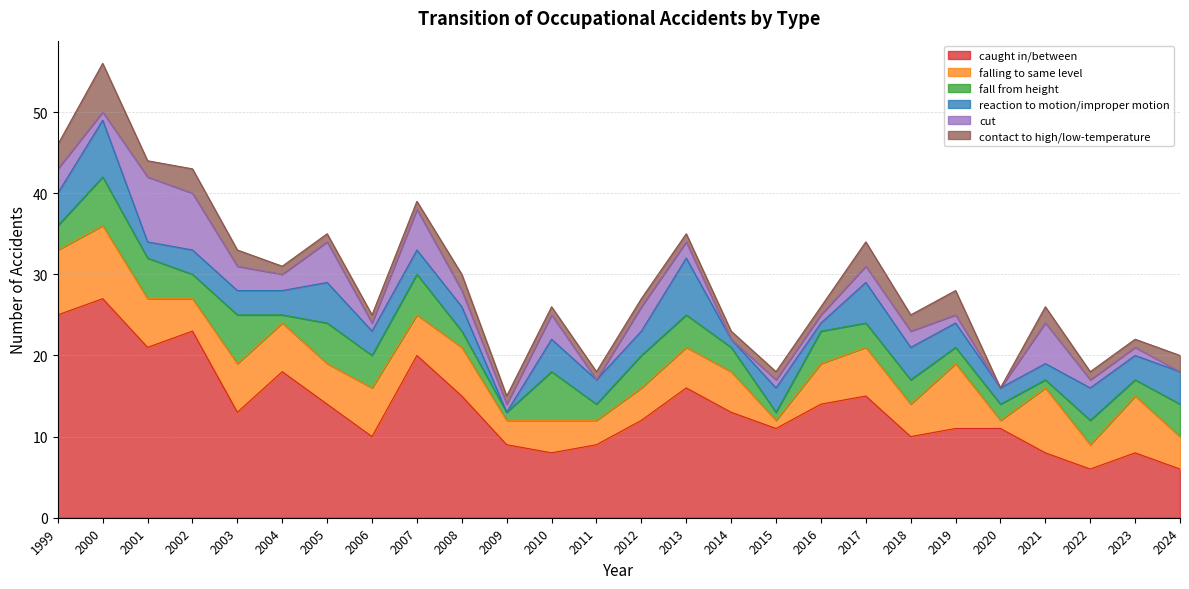

At which category is the sum across all series the highest?

2000